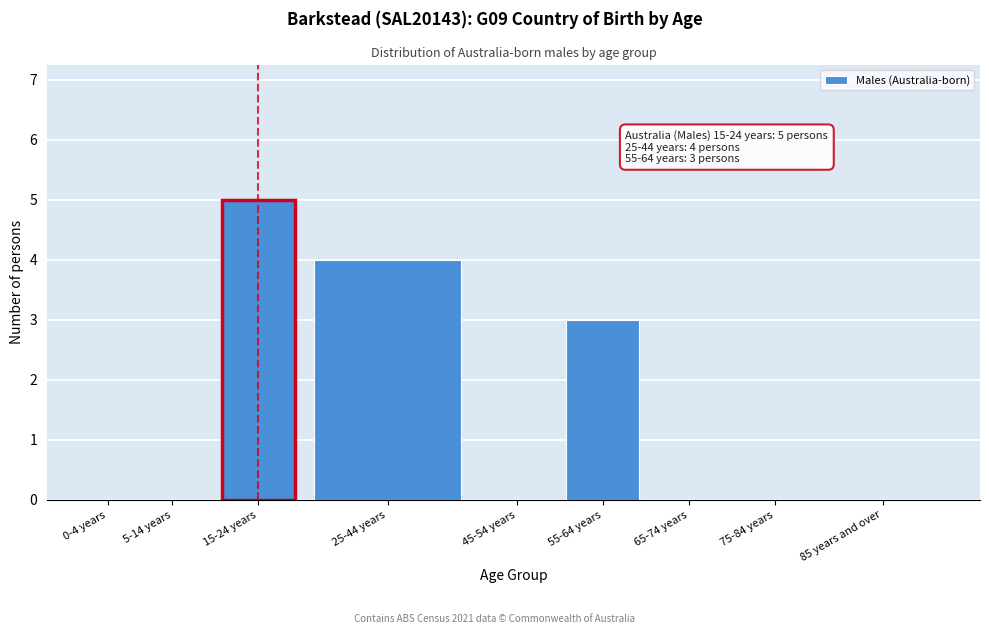

Reading right to left, extract all data points from this chart.

85 years and over=0	75-84 years=0	65-74 years=0	55-64 years=3	45-54 years=0	25-44 years=4	15-24 years=5	5-14 years=0	0-4 years=0